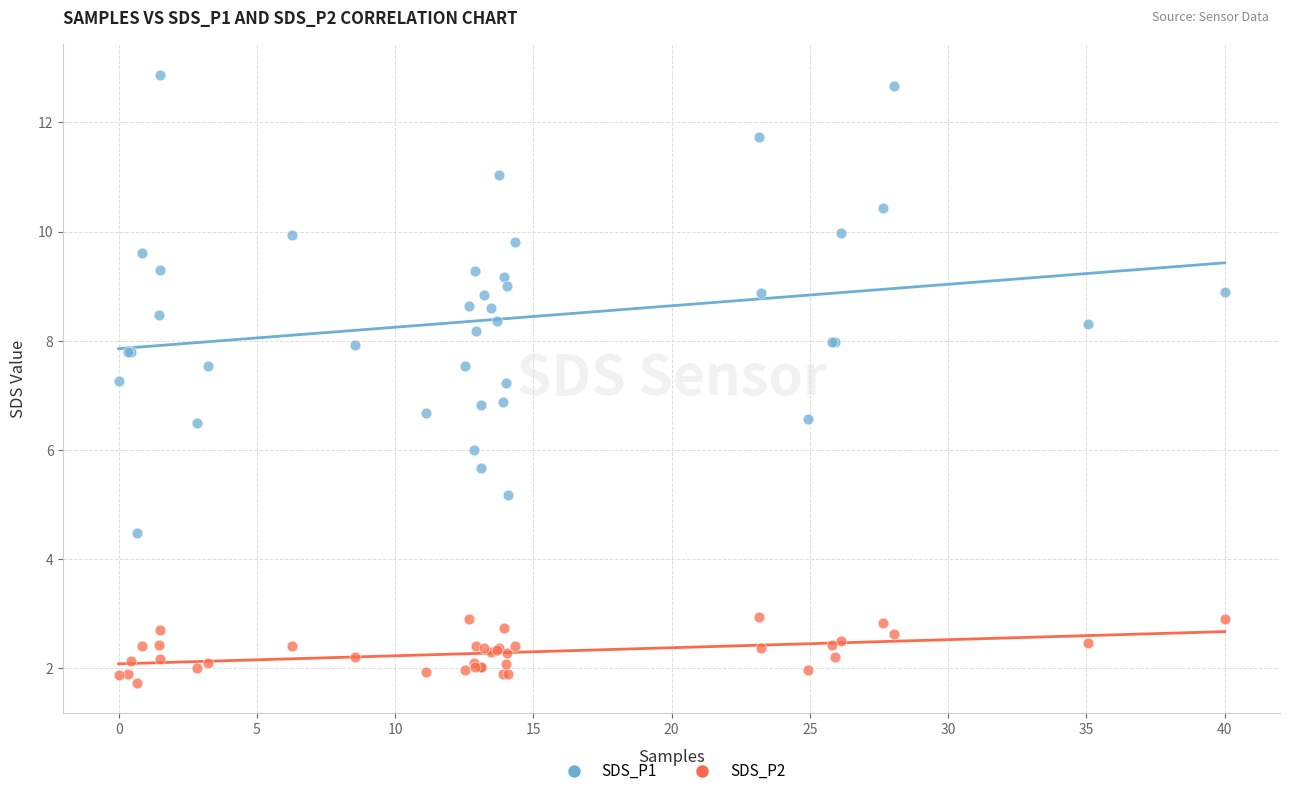

Which series reaches the maximum Y coordinate?

SDS_P1